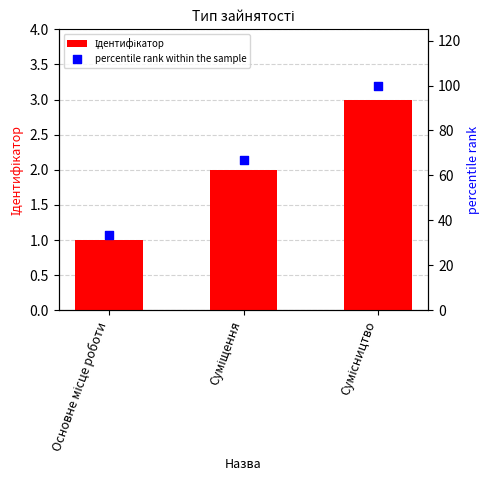

At how many categories does at least one series exceed 50?

2